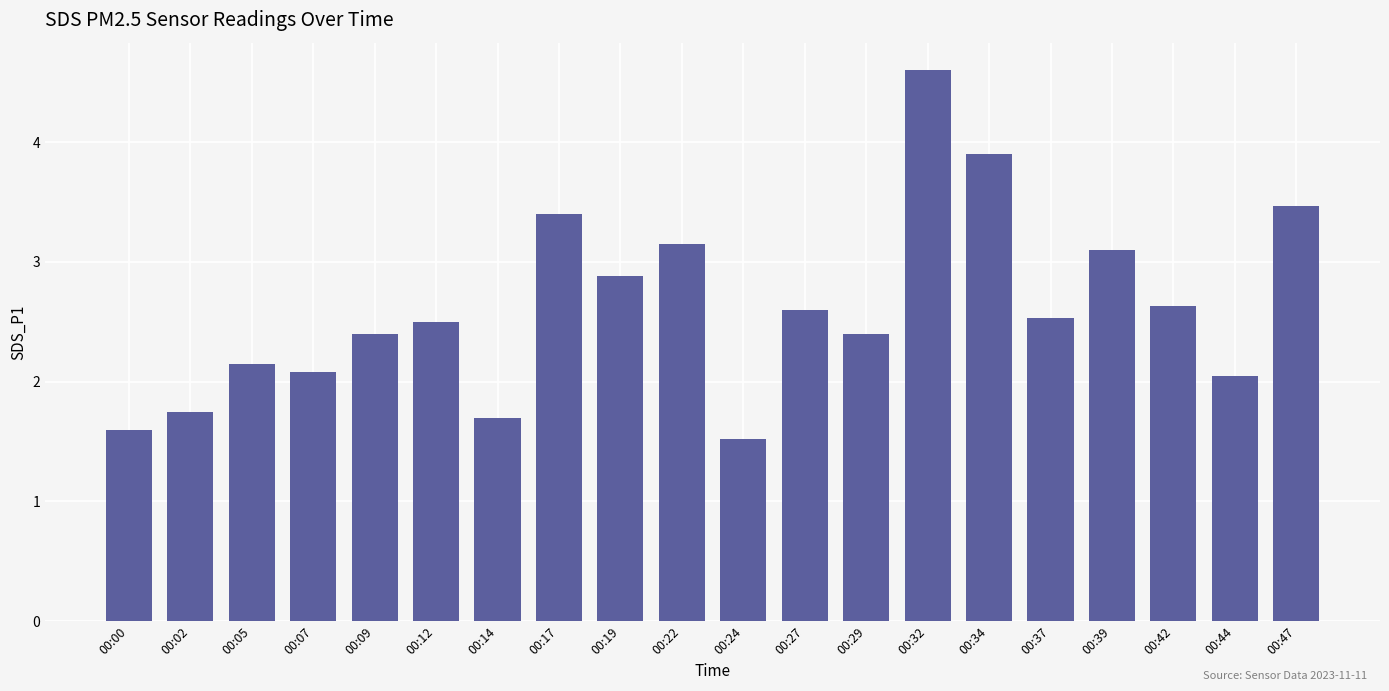

What is the ratio of the value at 00:32 to the value at 00:17?

1.4